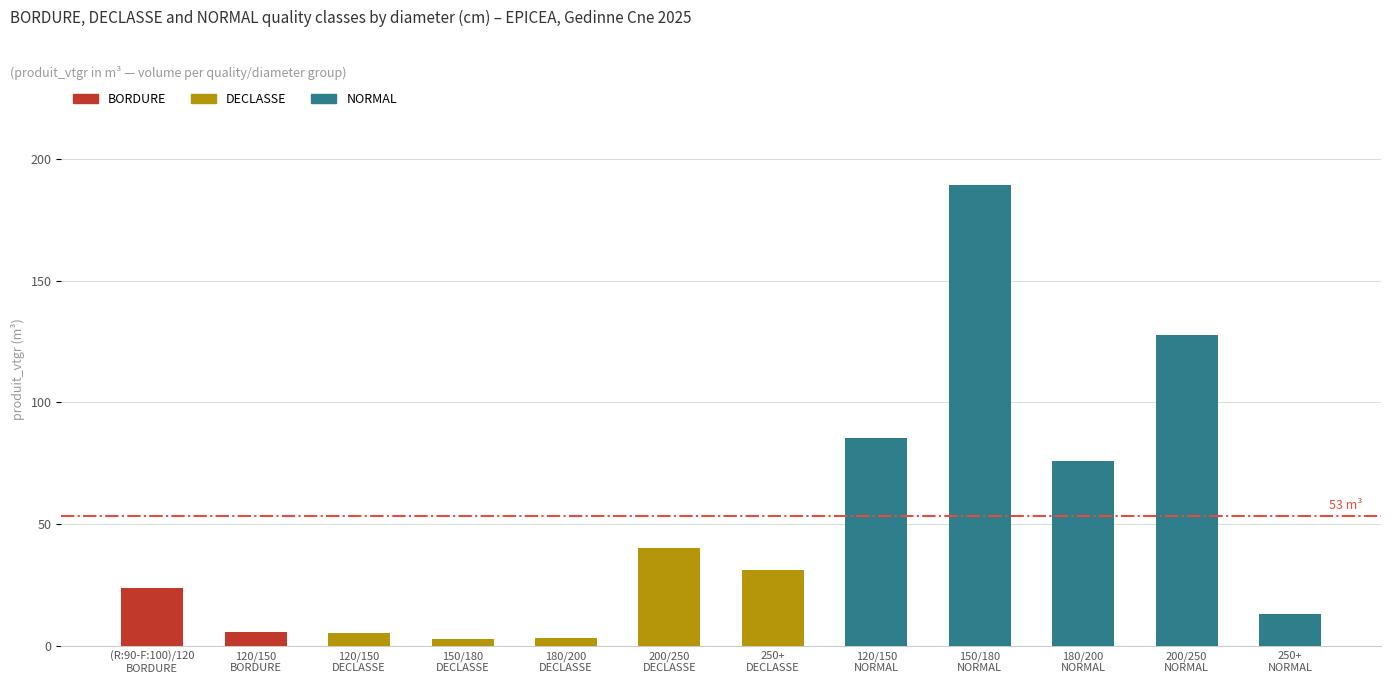

Is it true that produit_nbre equals 9.1 at 120/150 BORDURE?

False